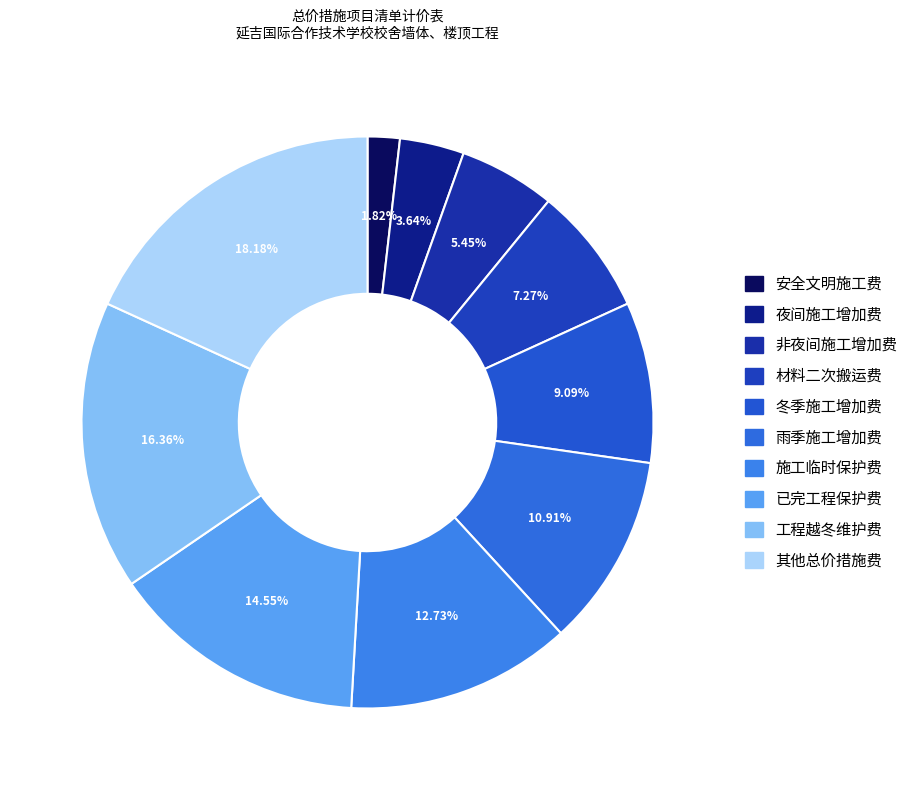

Rank the categories by value from highest to lowest.

其他总价措施费, 工程越冬维护费, 已完工程保护费, 施工临时保护费, 雨季施工增加费, 冬季施工增加费, 材料二次搬运费, 非夜间施工增加费, 夜间施工增加费, 安全文明施工费